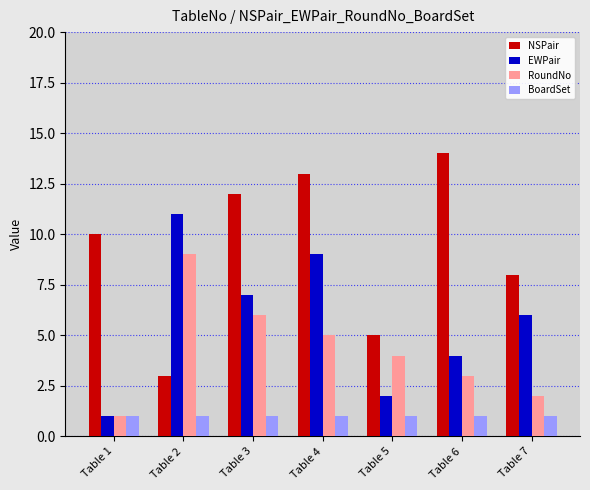

Is the value of BoardSet at Table 3 greater than the value of RoundNo at Table 4?

No